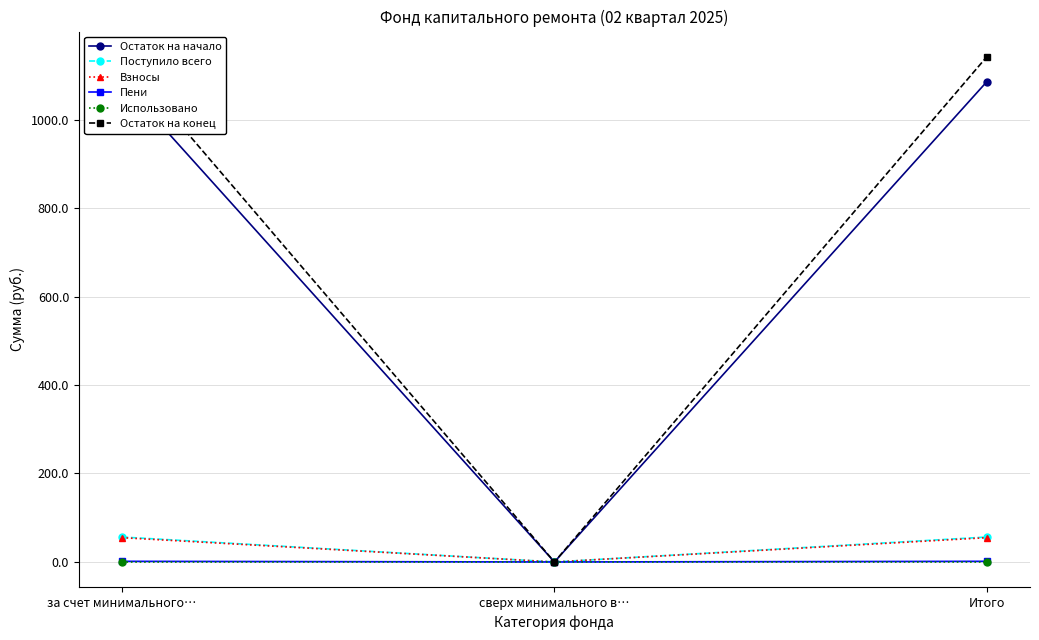

The value of Использовано at за счет минимального… is 0.0. True or false?

True